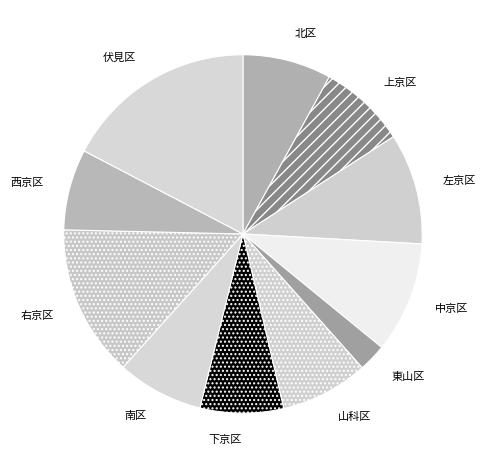

Is there a majority slice in this chart?

No